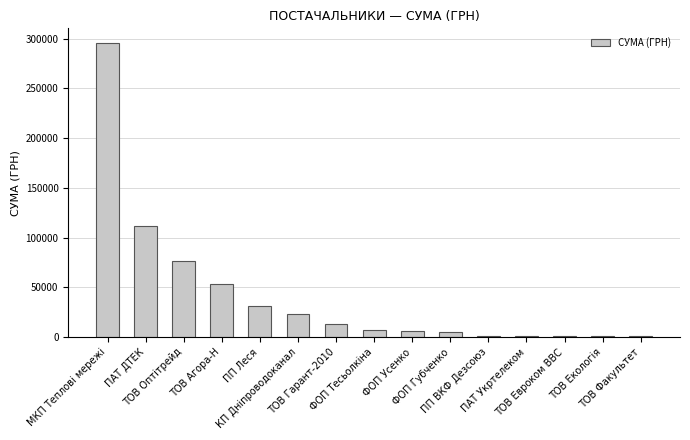

How many distinct data groups are displayed?

1